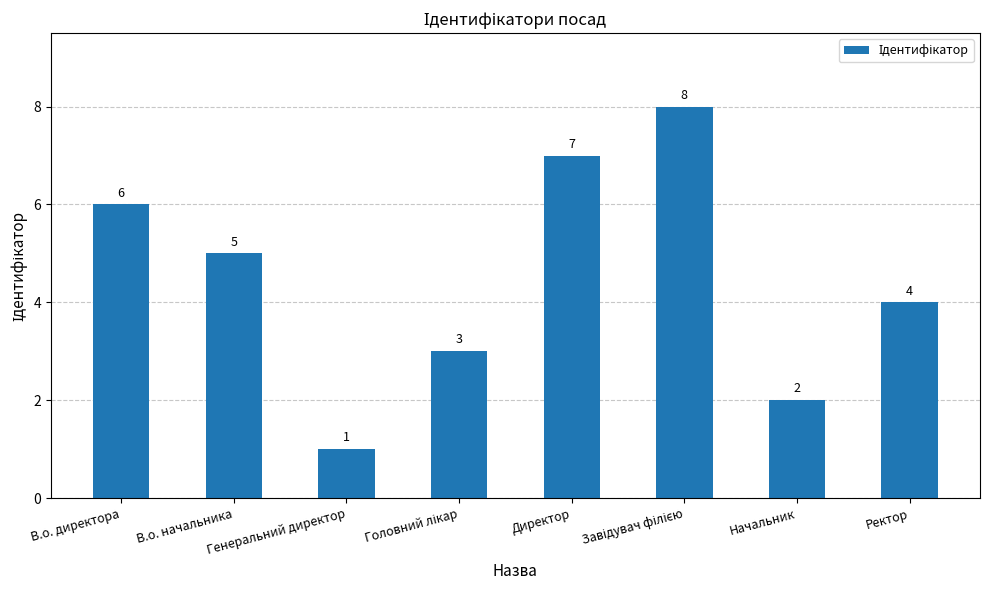

What is the sum of all values?

36